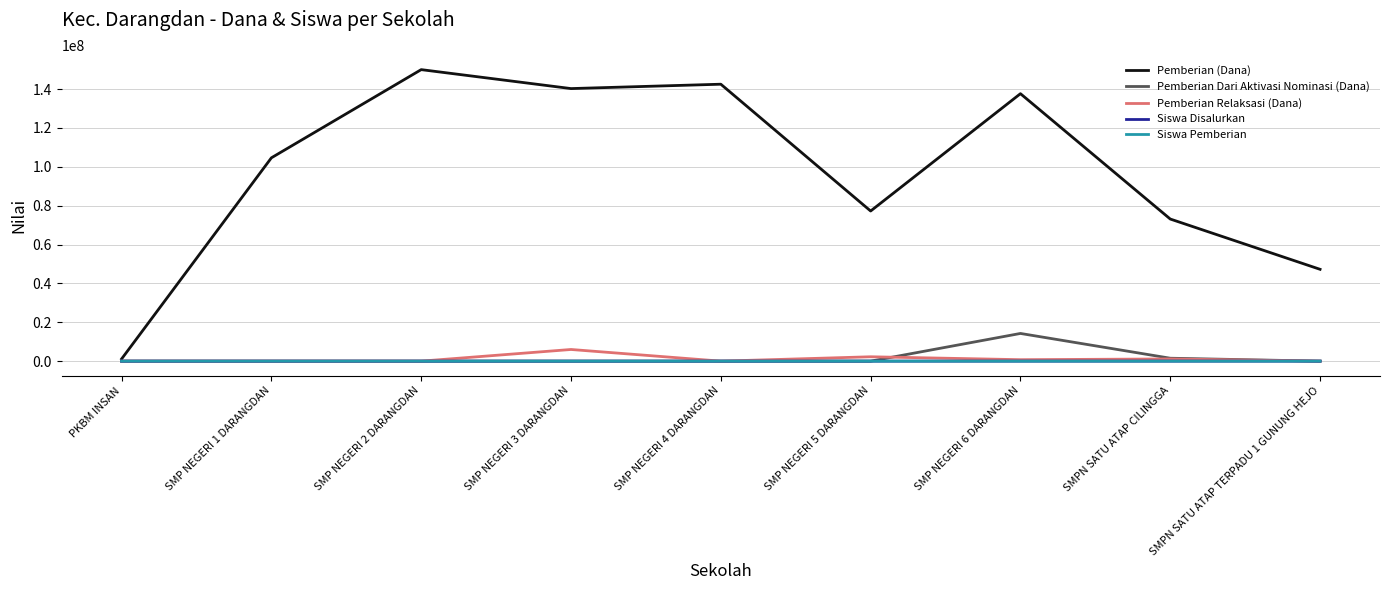

Is the value of Siswa Disalurkan at SMPN SATU ATAP CILINGGA greater than the value of Pemberian (Dana) at SMP NEGERI 6 DARANGDAN?

No